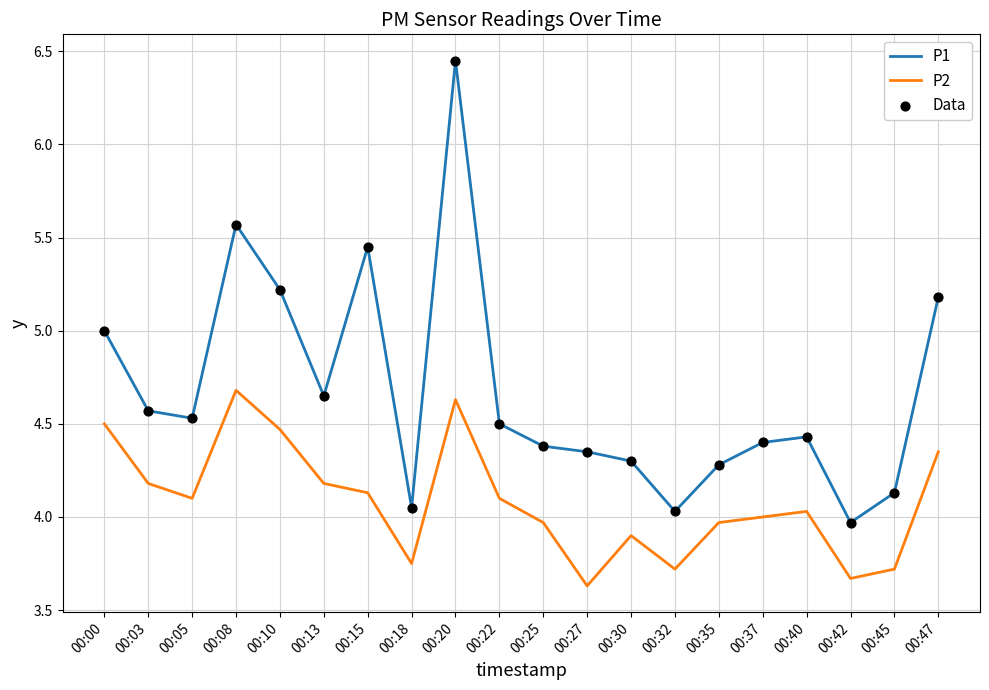

What is the spread (max minus min) of values at 00:00?

0.5